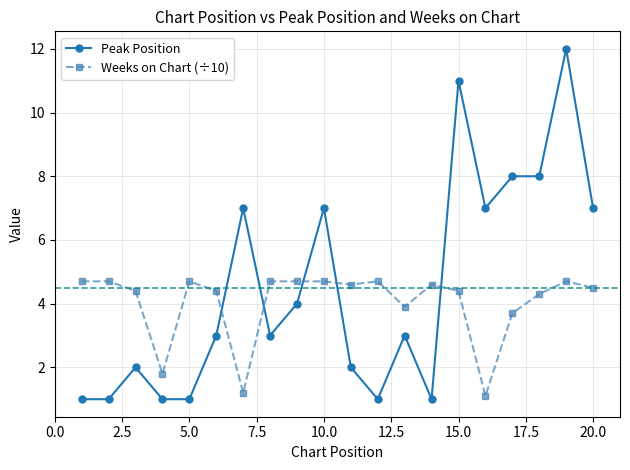

How many lines are shown in the chart?

2